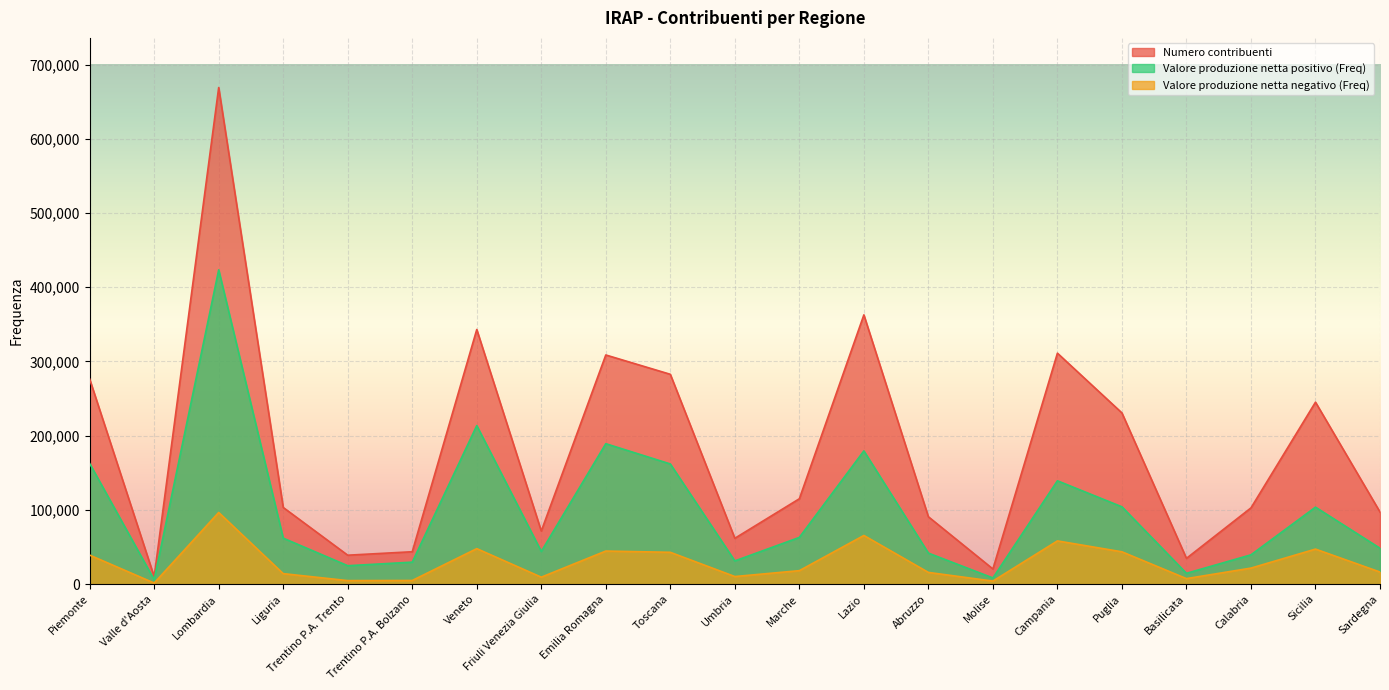

Where does the Valore produzione netta positivo (Freq) series first go above 61924?

Piemonte